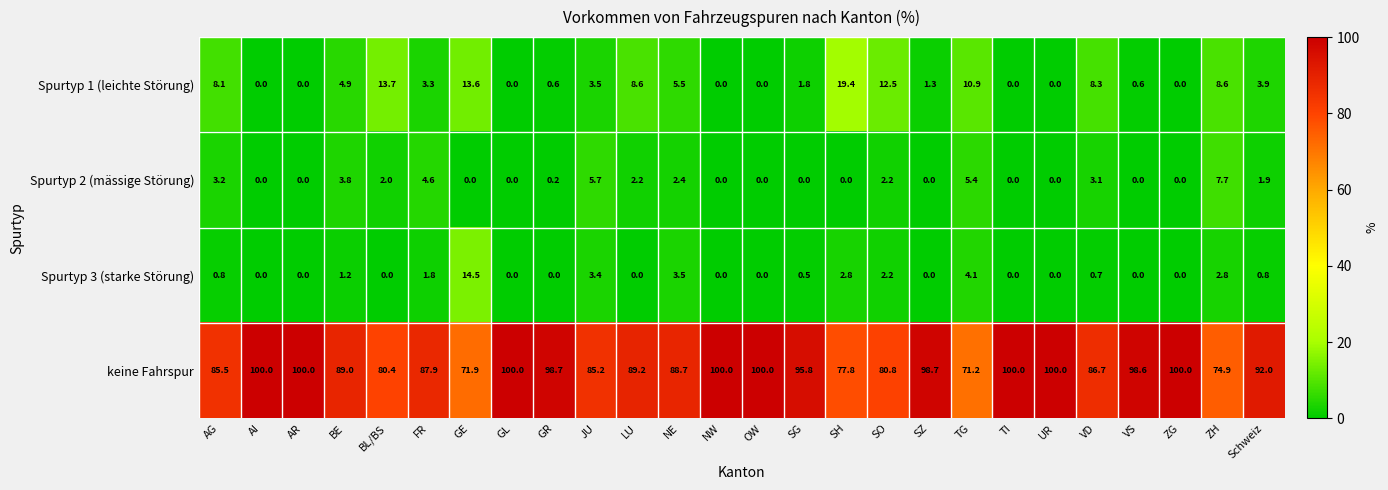

Between FR and VS, which series saw the biggest shift?

keine Fahrspur